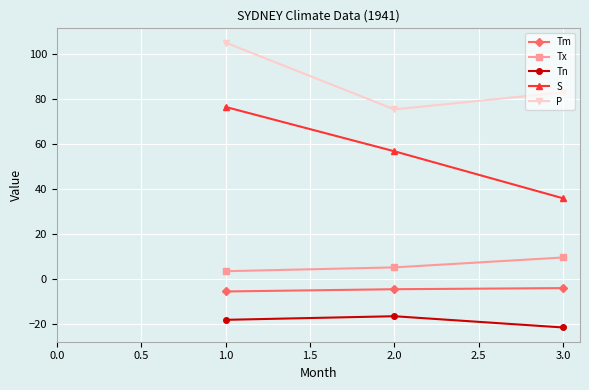

How many values in the S series exceed 56?

2